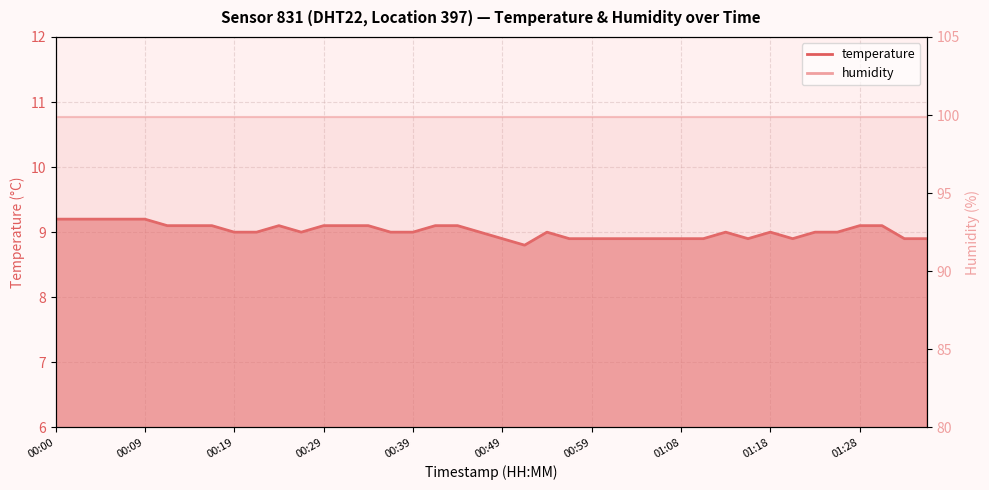

What is the sum of the values at 01:21 and 00:49?

17.8